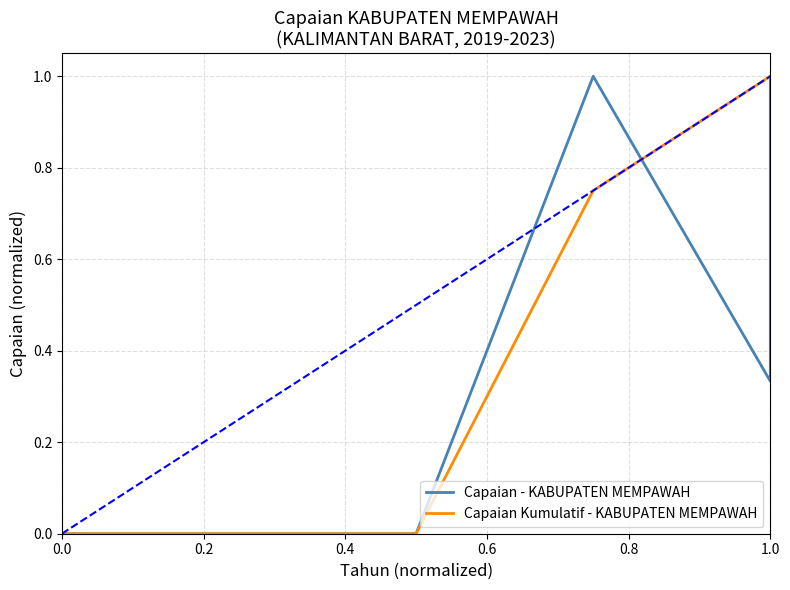

How many interior local peaks does the Capaian - KABUPATEN MEMPAWAH series have?

1